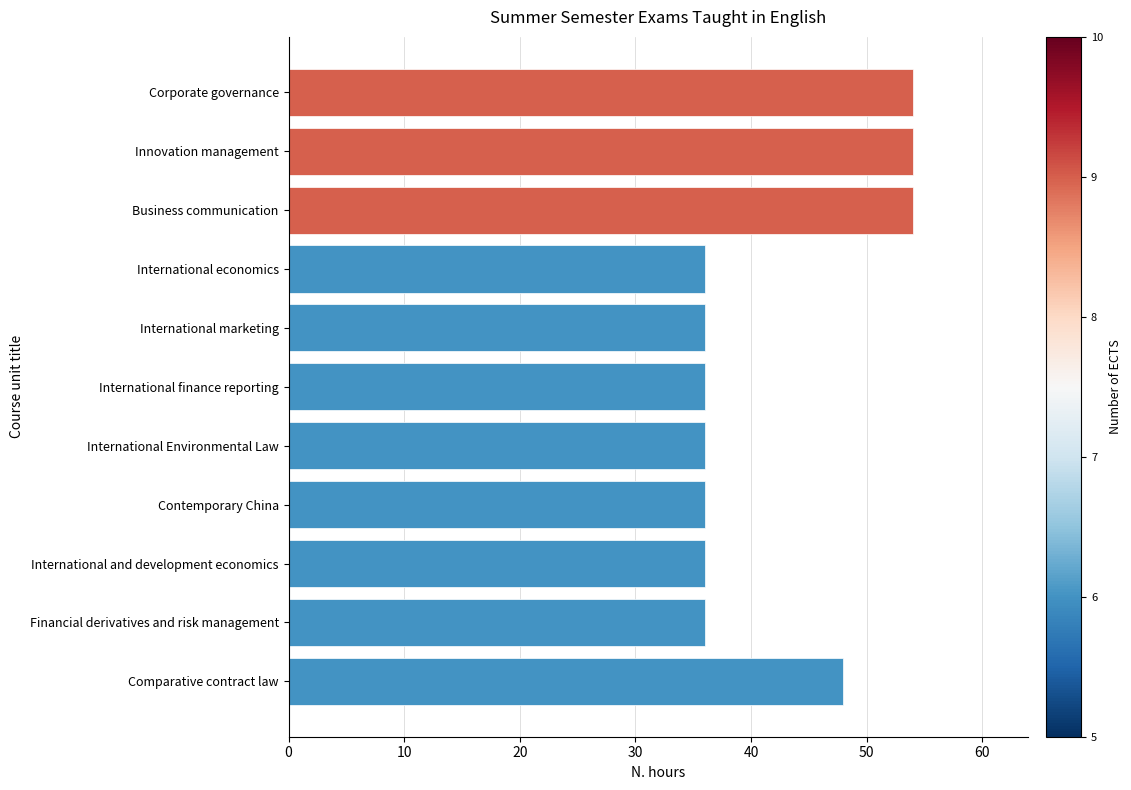

What is the difference between the second highest and second lowest values?

18